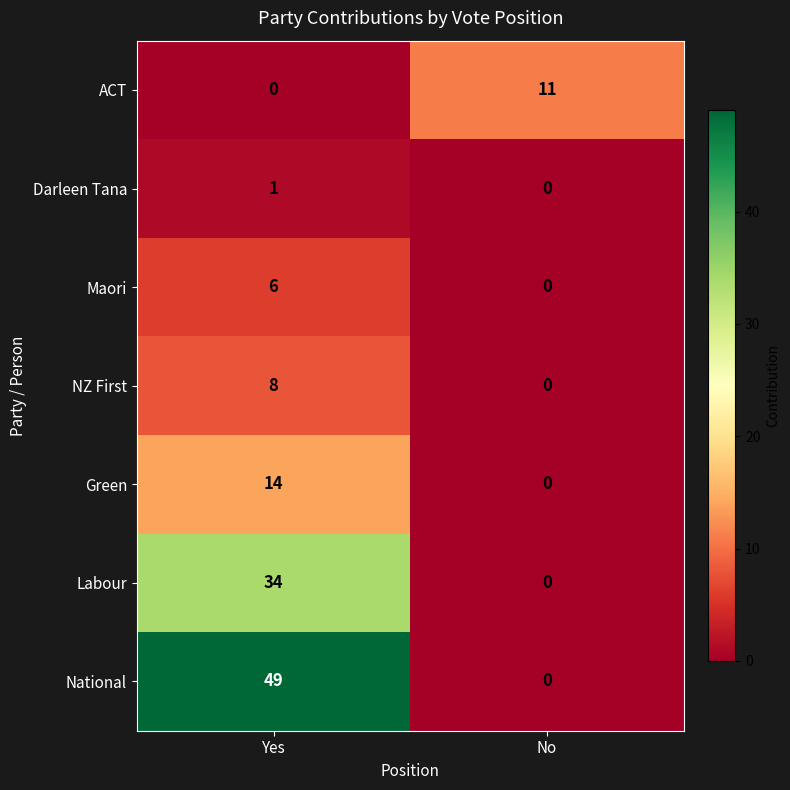

Reading left to right, transcribe all the data shown in this chart.

ACT: Yes=0	No=11
Darleen Tana: Yes=1	No=0
Maori: Yes=6	No=0
NZ First: Yes=8	No=0
Green: Yes=14	No=0
Labour: Yes=34	No=0
National: Yes=49	No=0